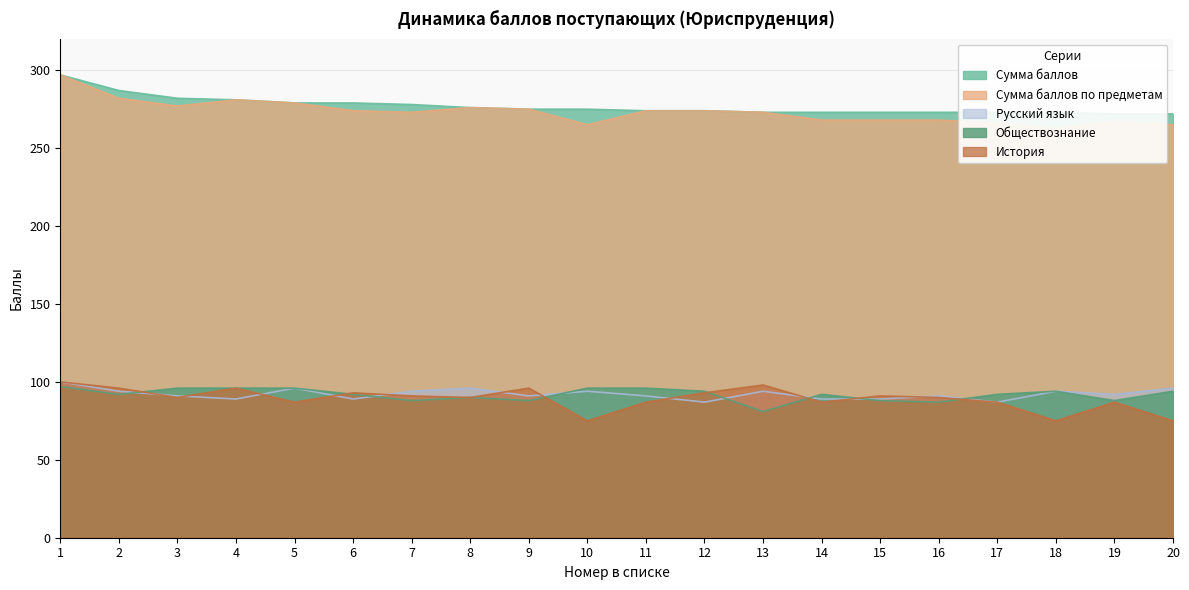

True or false: Сумма баллов and История intersect in this chart.

False